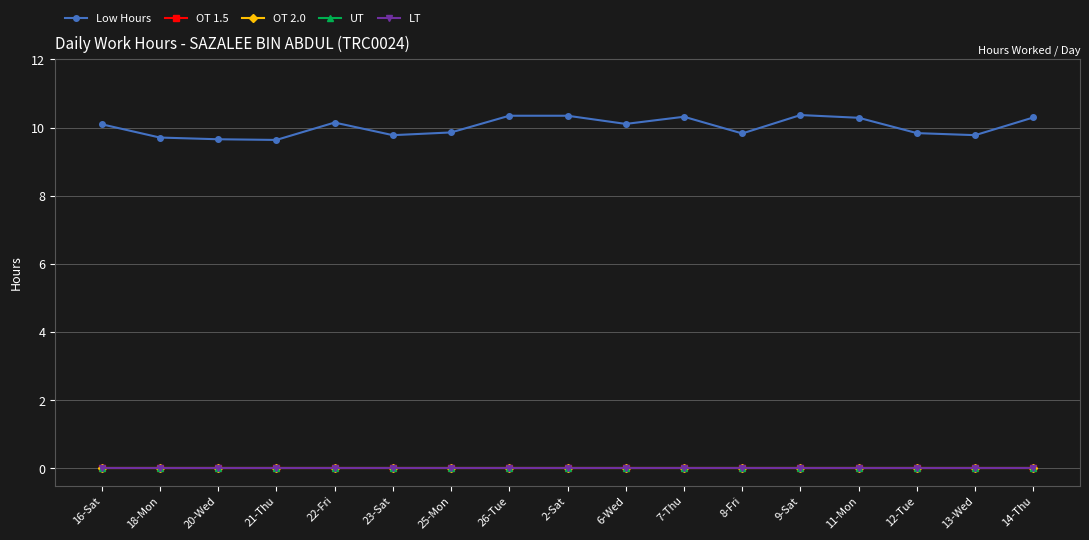

Where is the first local minimum for Low Hours?

21-Thu